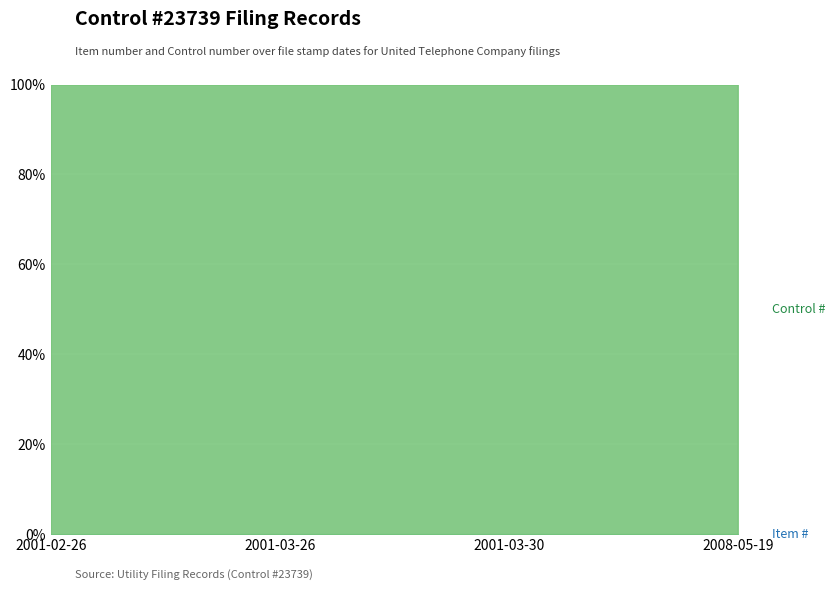

Is it true that the value at 2001-03-26 is 0.0?

False